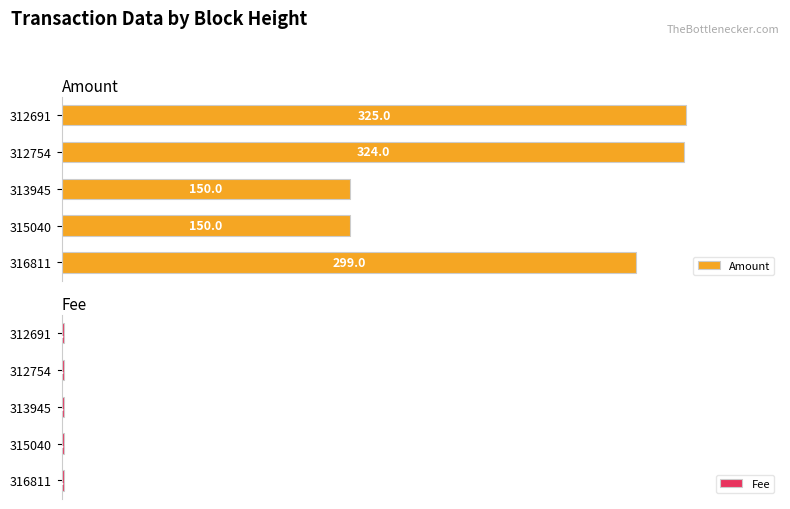

How many groups of bars are there?

5